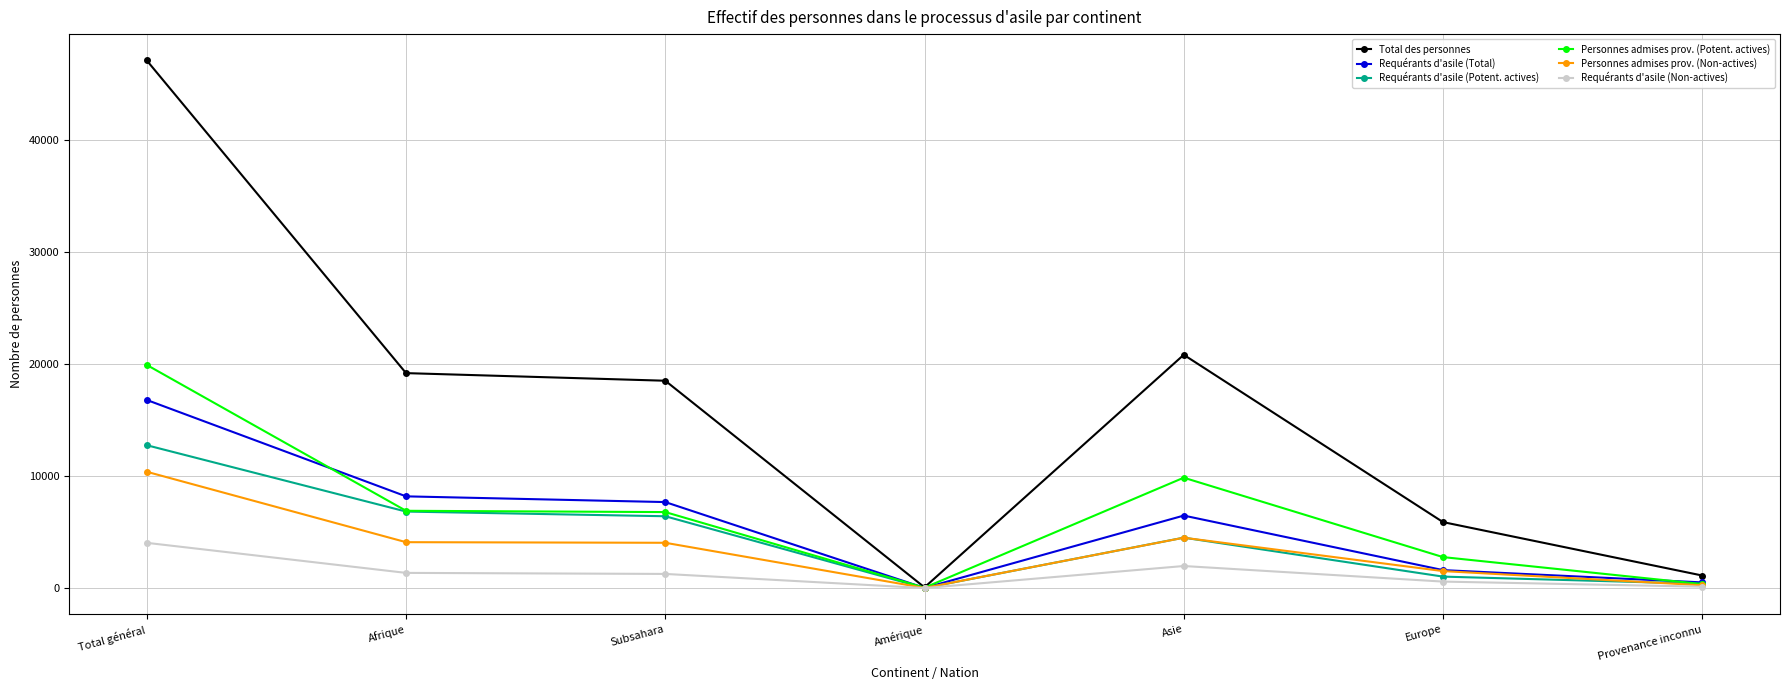

How many lines are shown in the chart?

6